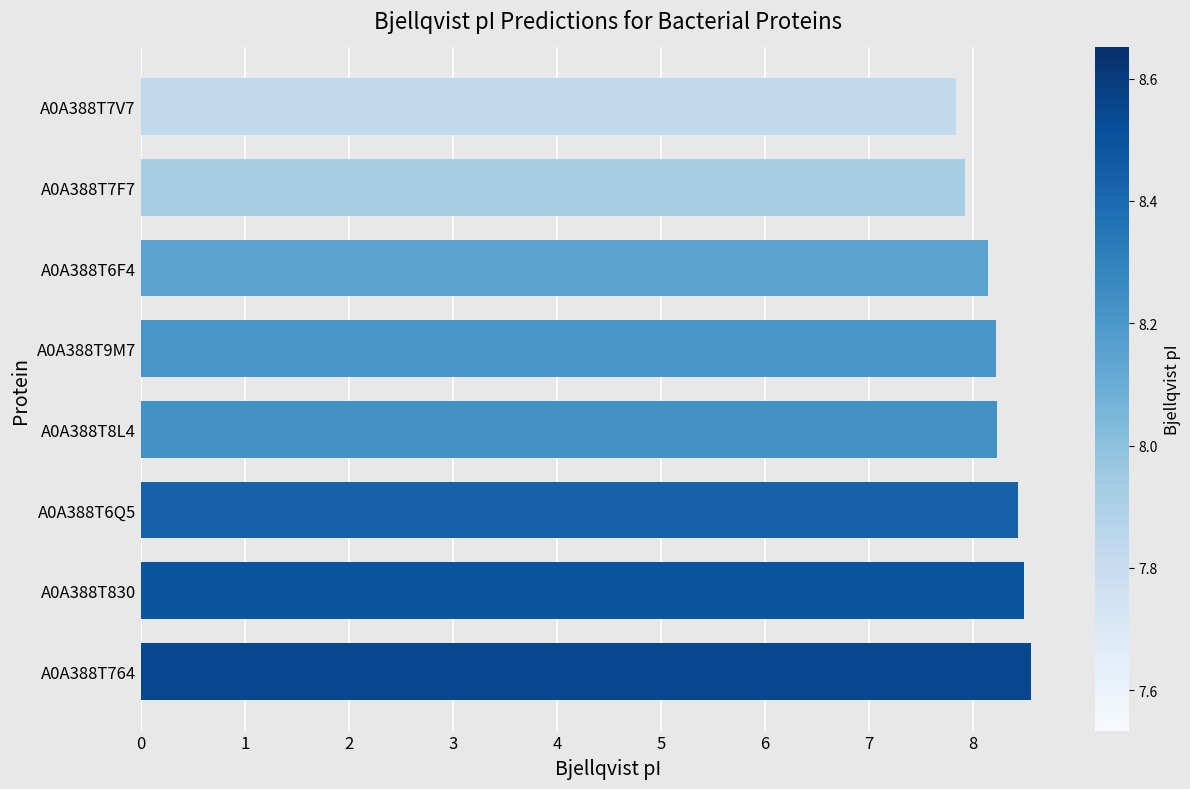

What is the difference between the maximum and minimum values?

0.7